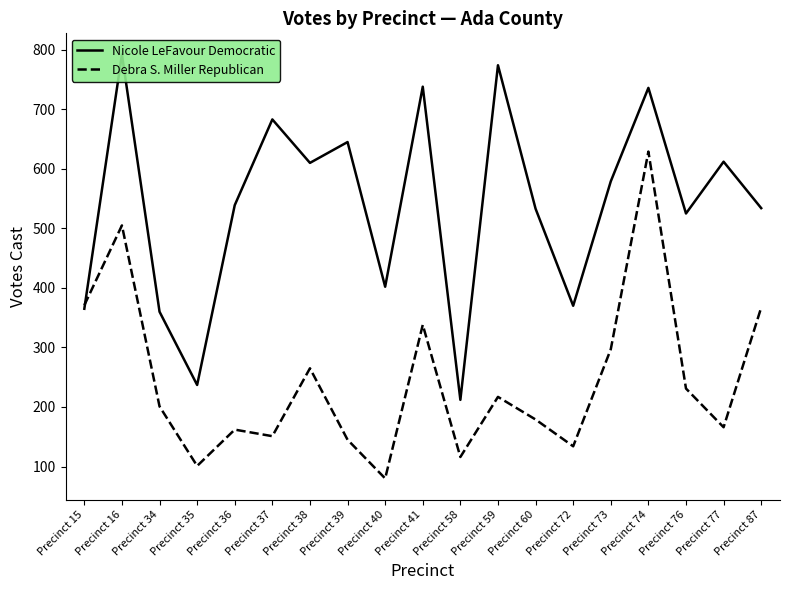

At which category does Nicole LeFavour Democratic reach its first local valley?

Precinct 35